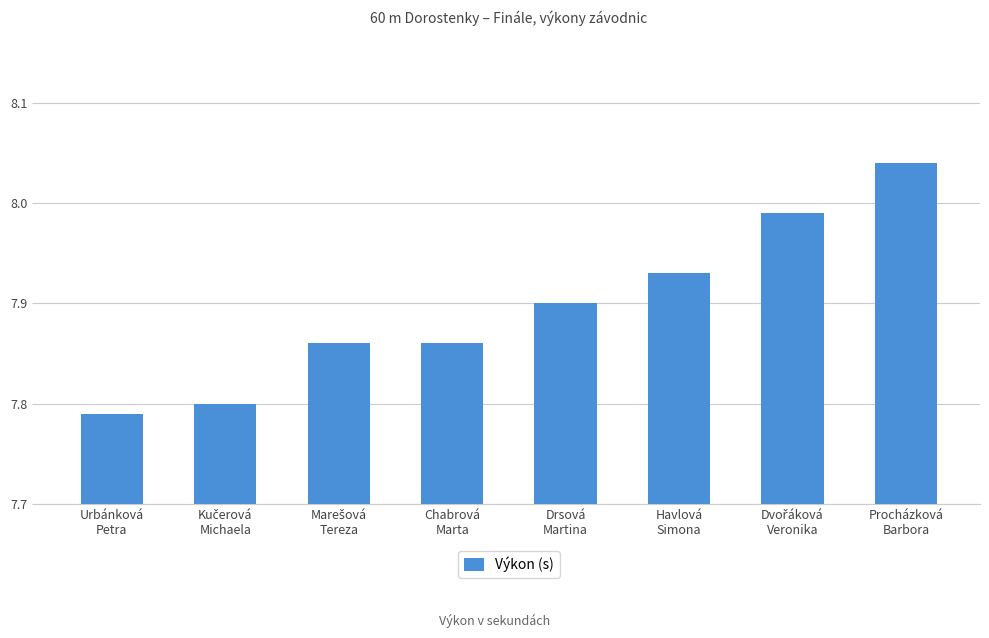

What is the sum of all values?

63.2